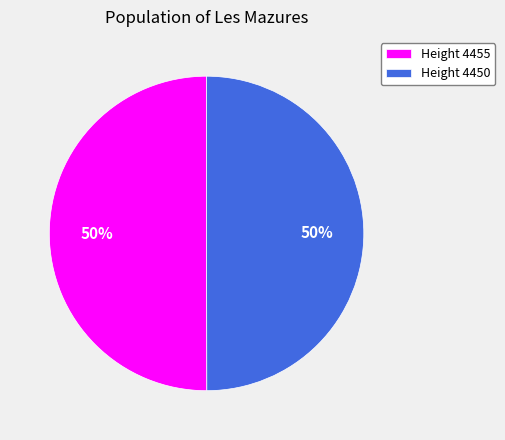

What percentage is the Height 4450 slice, to the nearest percent?

50%